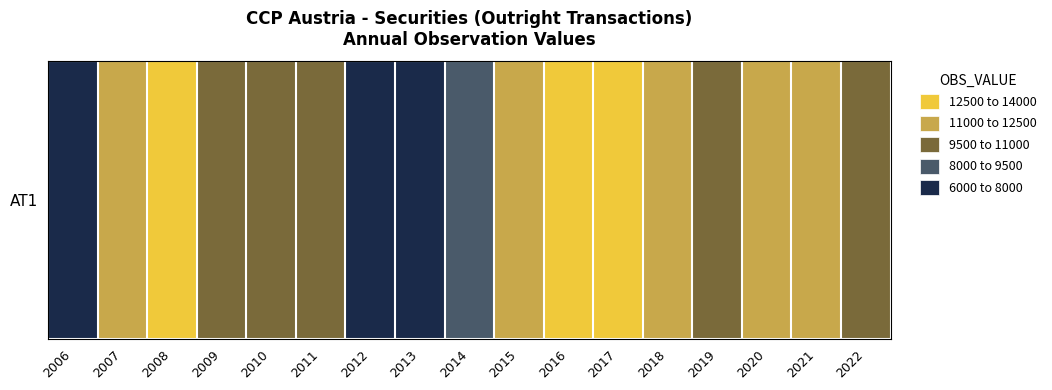

List the labels in order of value, largest first.

2017, 2016, 2008, 2015, 2020, 2021, 2007, 2018, 2022, 2009, 2011, 2010, 2019, 2014, 2013, 2012, 2006